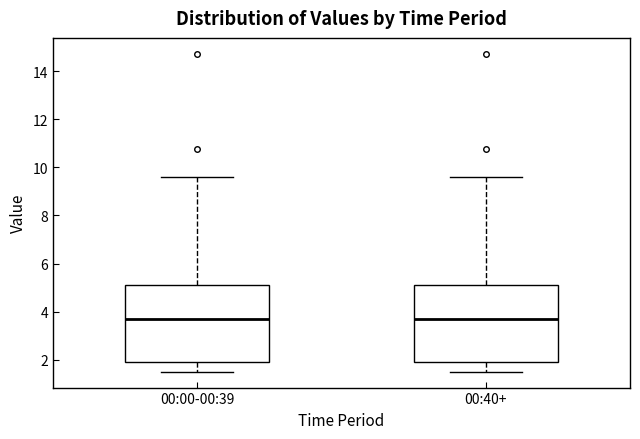

Reading left to right, transcribe this box plot: for each box, give where its median line is, the range the box spans, and where its two whiskers end, as read against the y-axis. The values are not printed on the chart, so give them approximately, as read against the axis.

00:00-00:39: median 3.6, box 2.0 to 5.2, whiskers 1.6 to 9.6
00:40+: median 3.6, box 2.0 to 5.2, whiskers 1.6 to 9.6